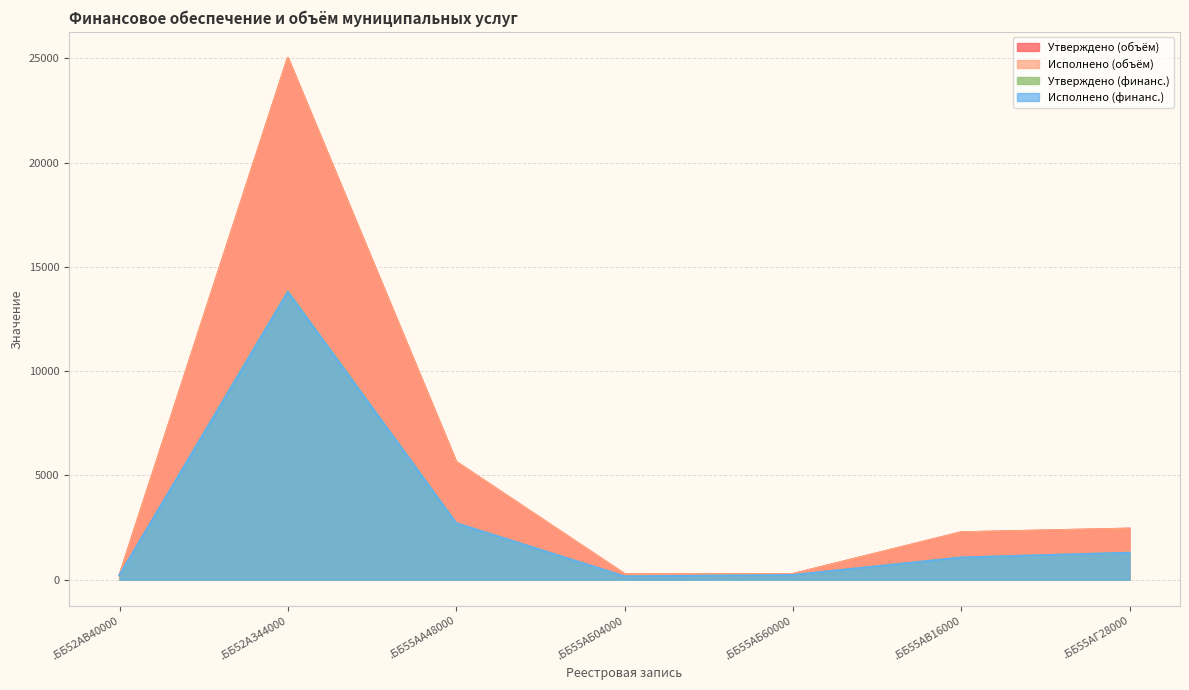

Does the chart display data point markers on the line(s)?

No